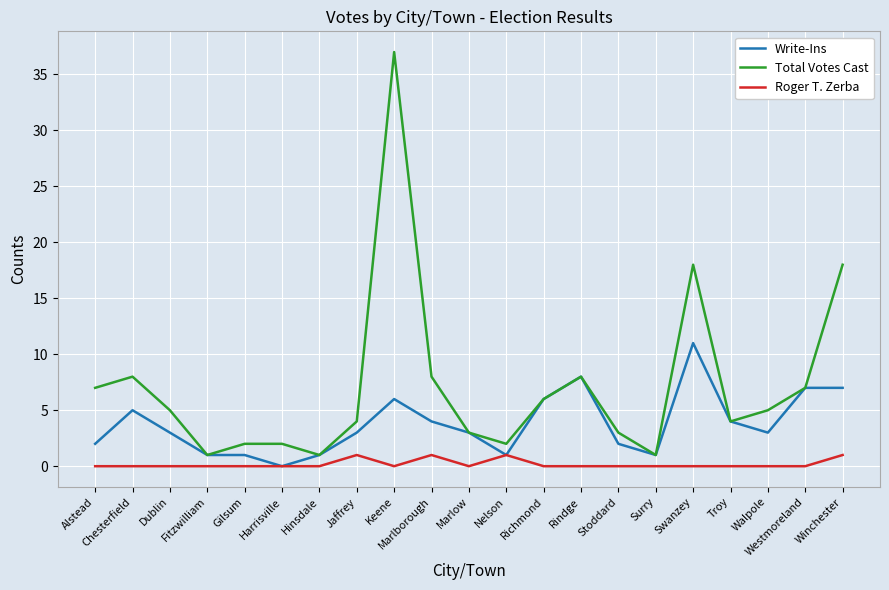

List the series in order of their peak value, lowest first.

Roger T. Zerba, Write-Ins, Total Votes Cast